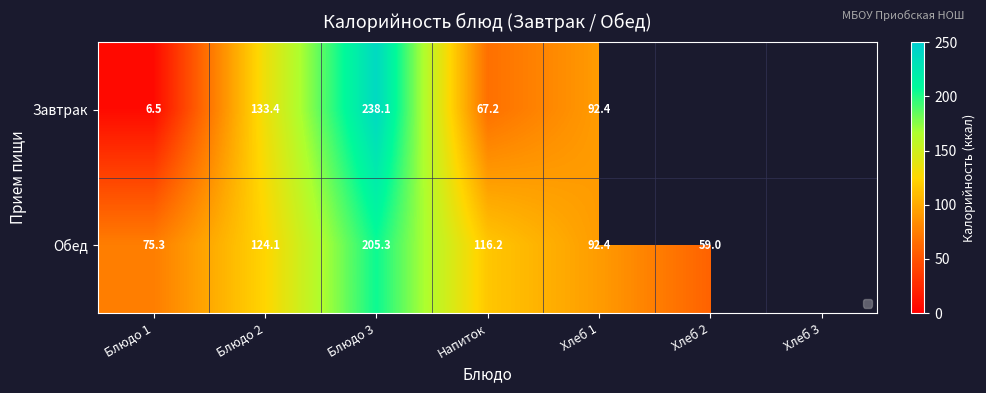

What is the total value across all series at Блюдо 1?

81.8